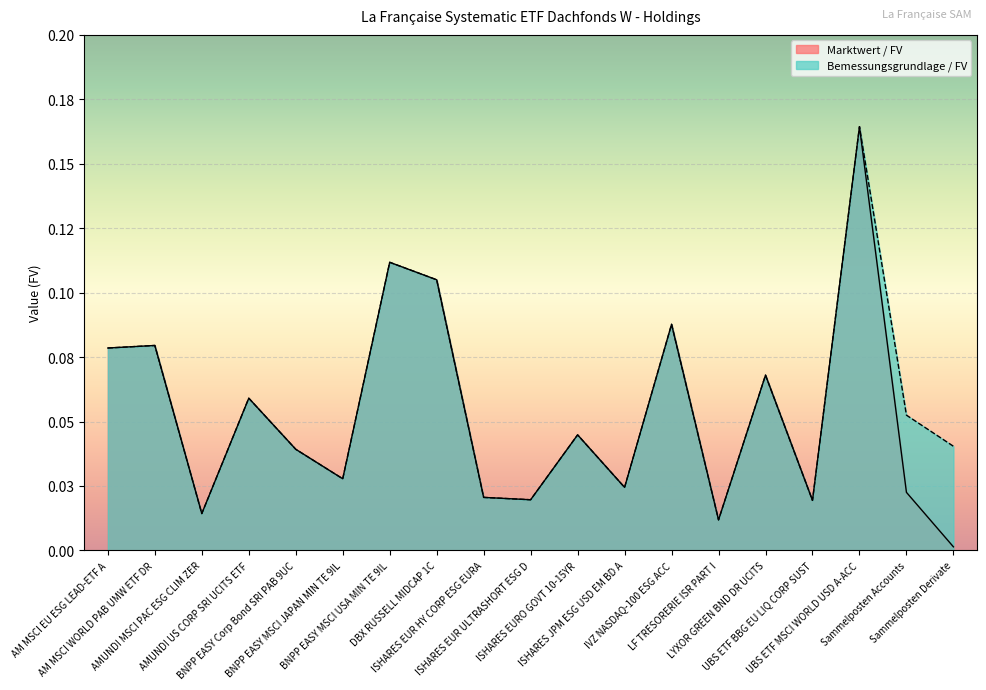

Where is the first local maximum for Marktwert / FV?

AM MSCI WORLD PAB UMW ETF DR